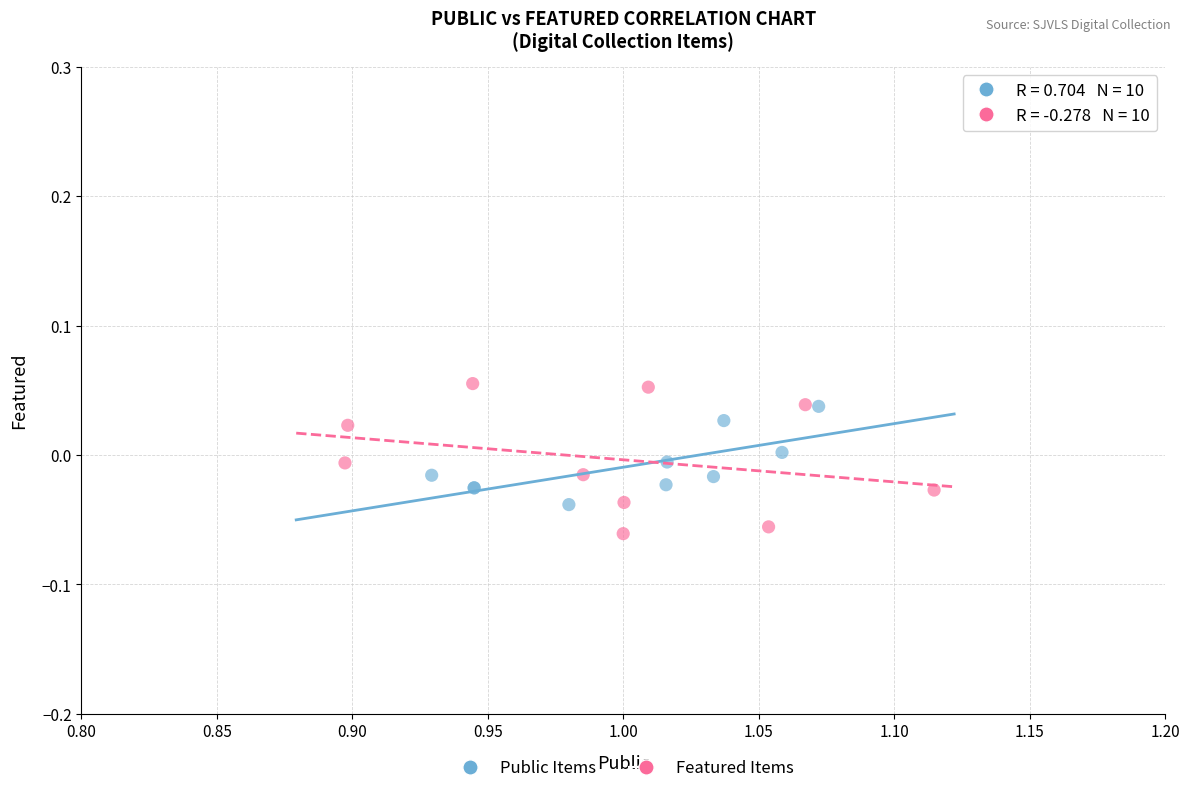

Which series contains the highest Y value?

Featured Items